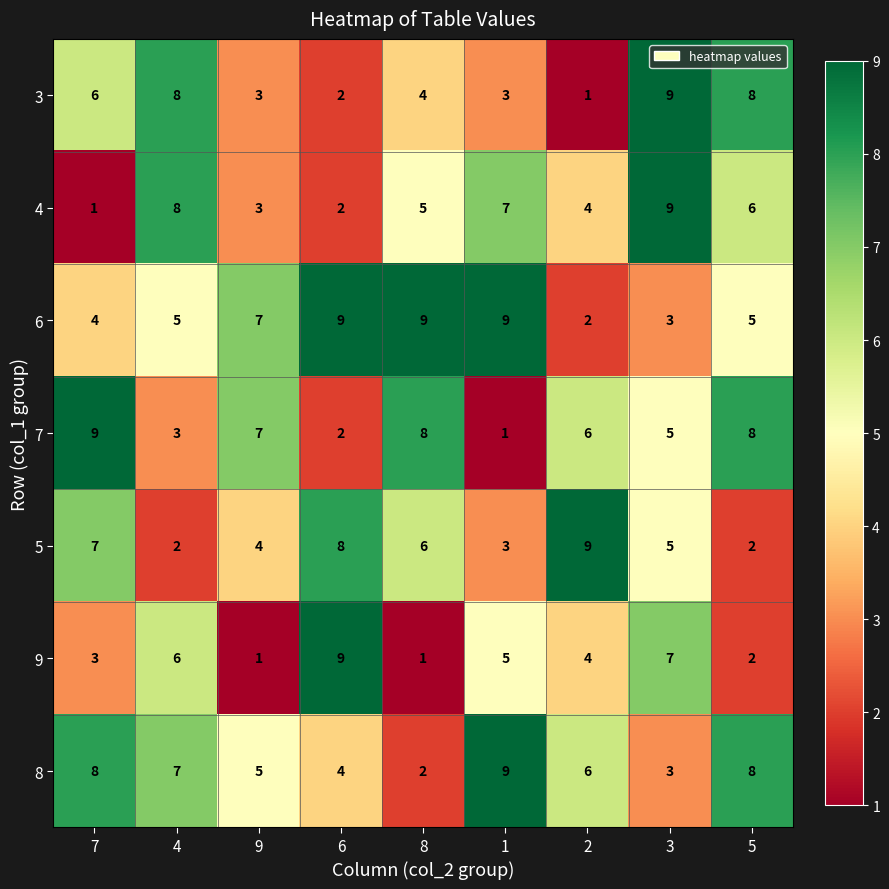

What is the difference between the second highest and minimum values in the 5 series?

6